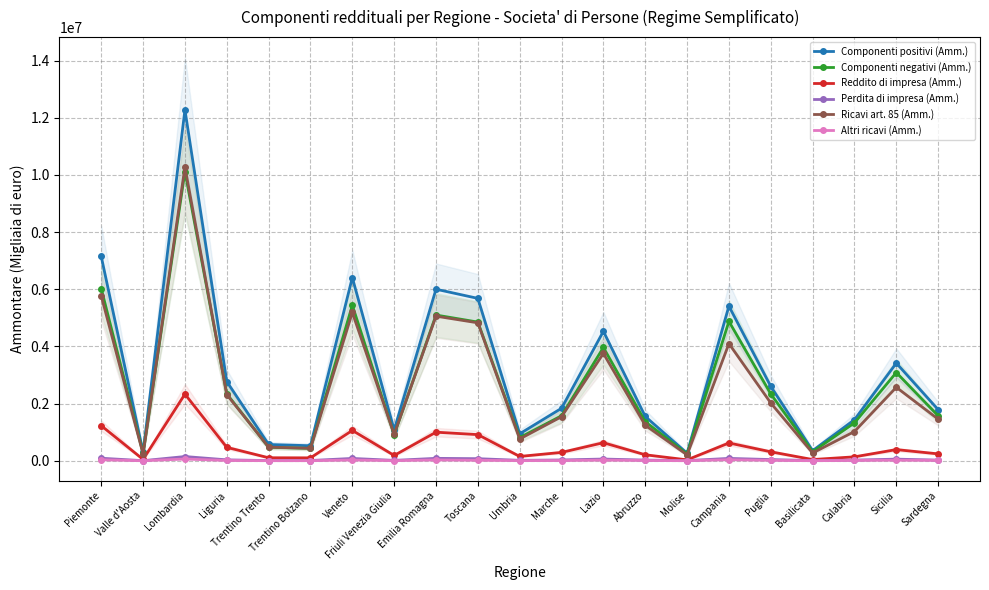

After their last crossing, which series has the higher values: Ricavi art. 85 (Amm.) or Componenti negativi (Amm.)?

Componenti negativi (Amm.)